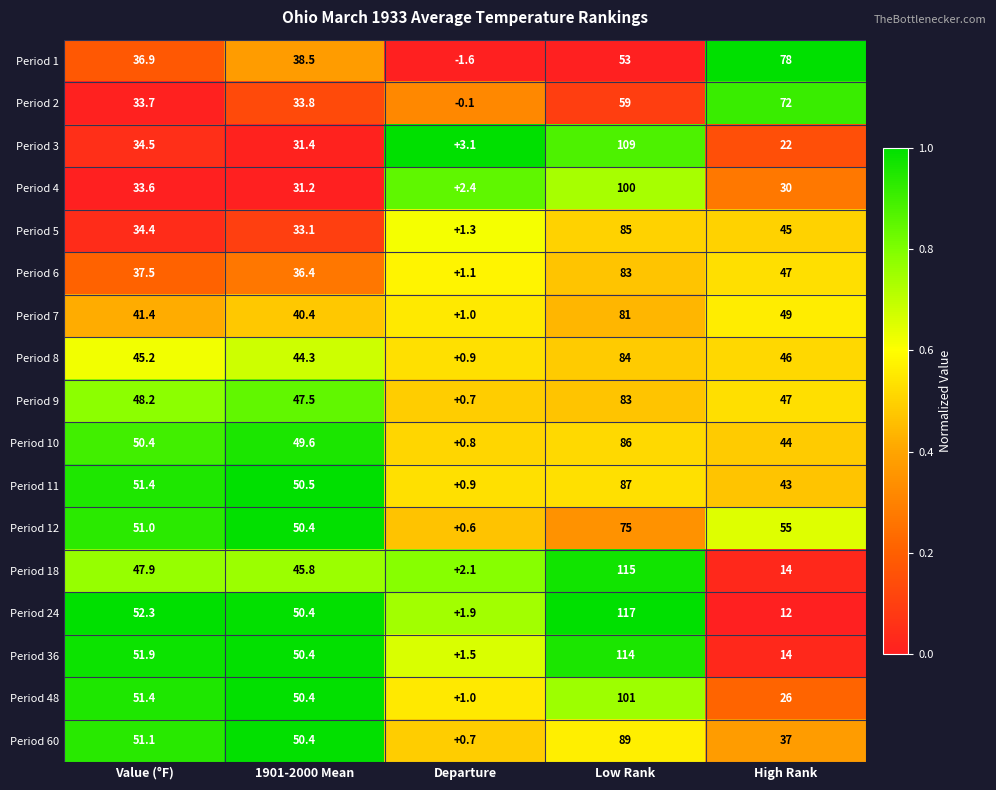

At how many categories does at least one series exceed 0?

5